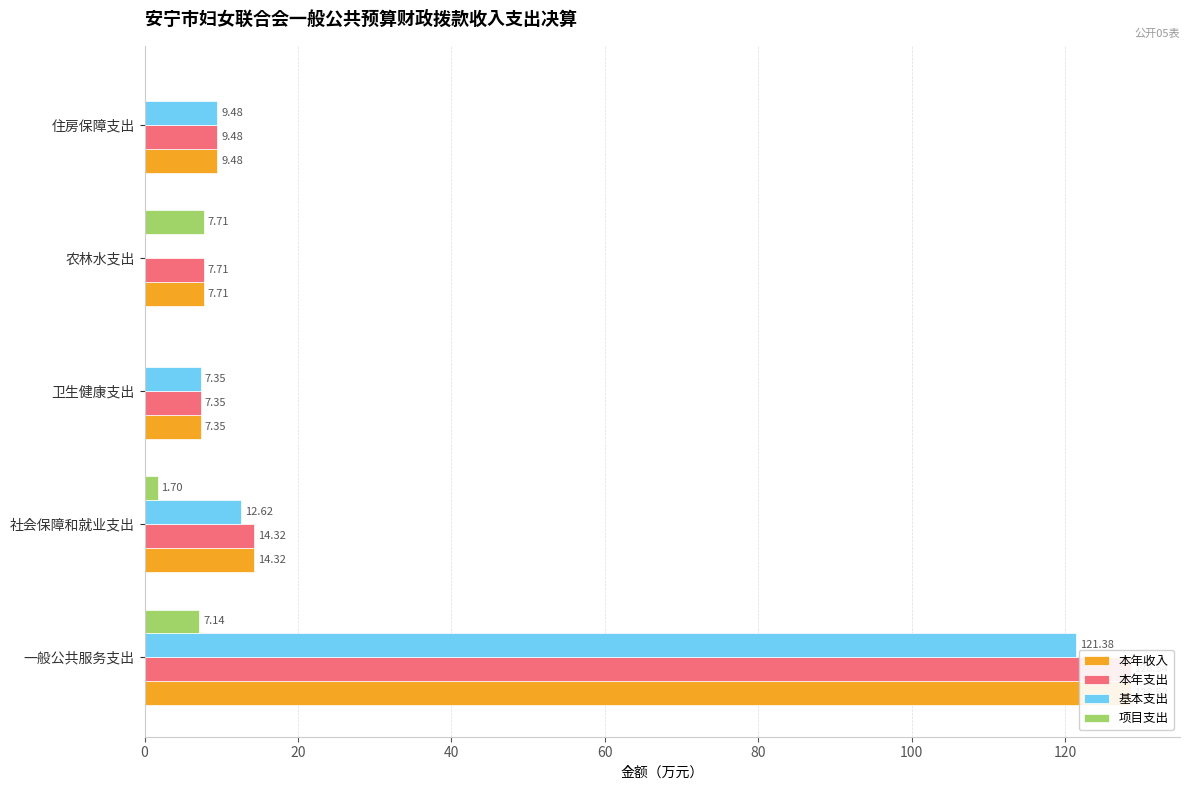

Reading left to right, list all the values displayed in this chart.

本年收入: 128.5	14.3	7.3	7.7	9.5
本年支出: 128.5	14.3	7.3	7.7	9.5
基本支出: 121.4	12.6	7.3	0.0	9.5
项目支出: 7.1	1.7	0.0	7.7	0.0